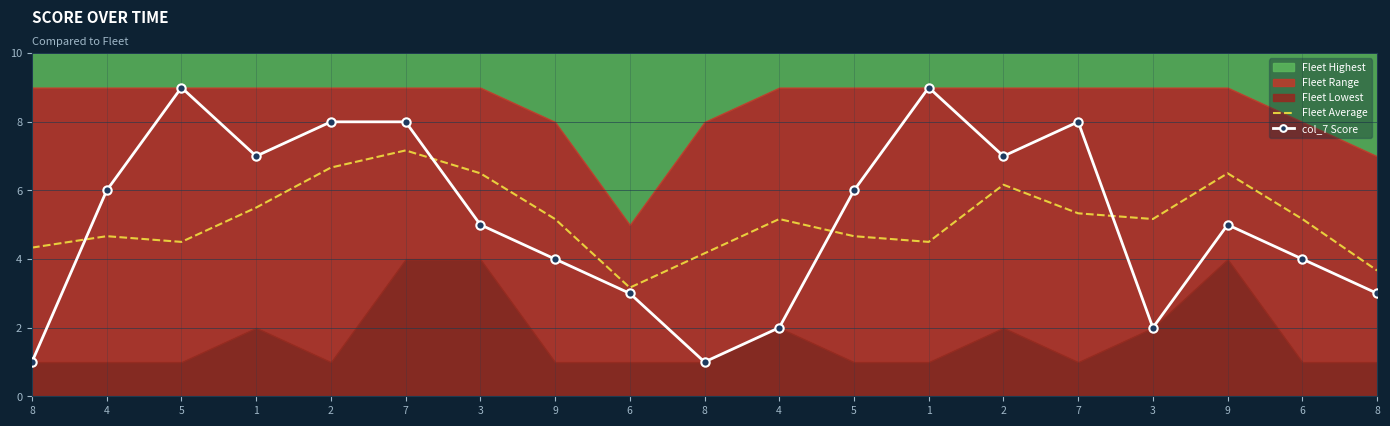

What is the difference between the highest and lowest values at 2?

1.3